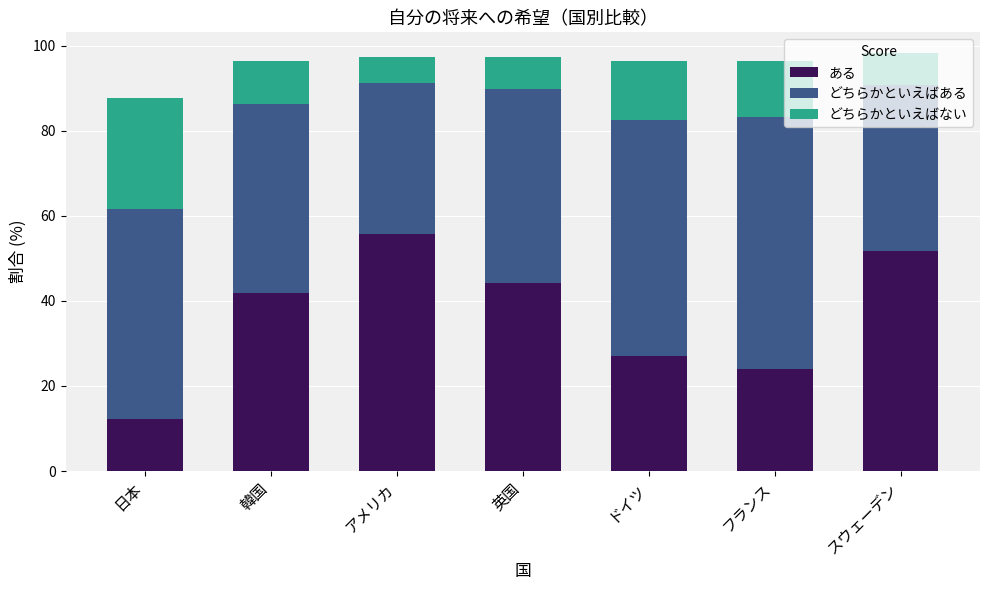

What is the sum of the ある values at 韓国 and ドイツ?

69.0